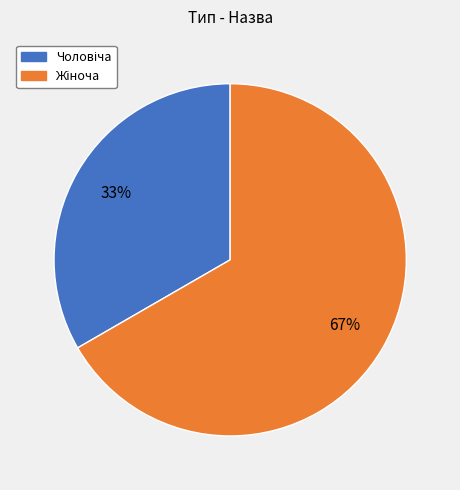

How many segments does this pie chart have?

2